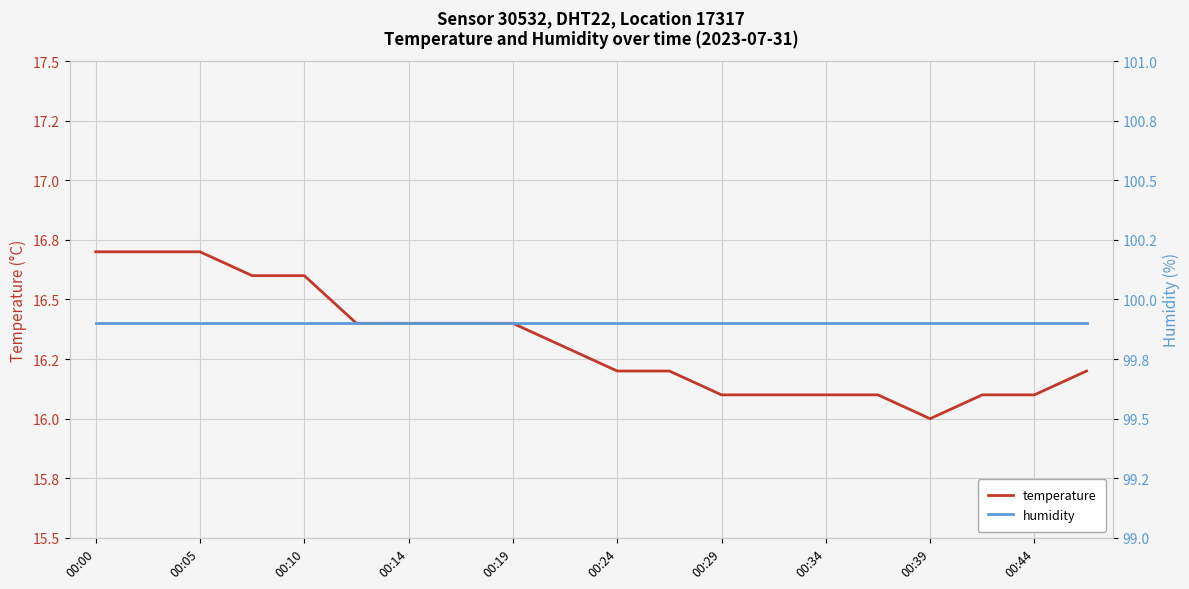

List the series in order of their overall mean, lowest first.

temperature, humidity